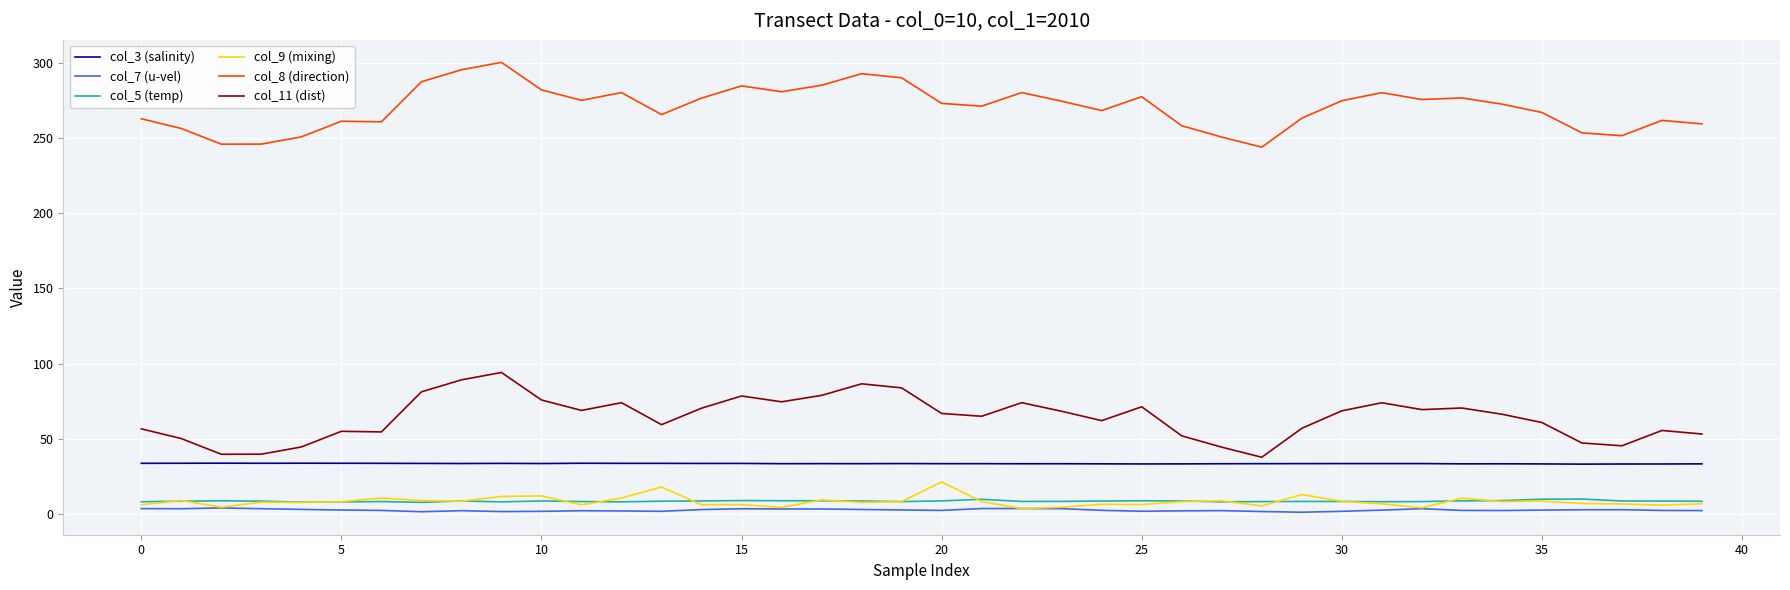

Which series has the largest total across all categories?

col_8 (direction)